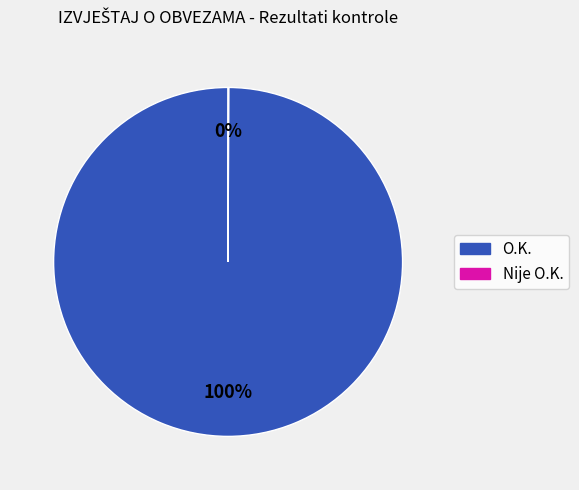

Does any single category account for the majority?

Yes